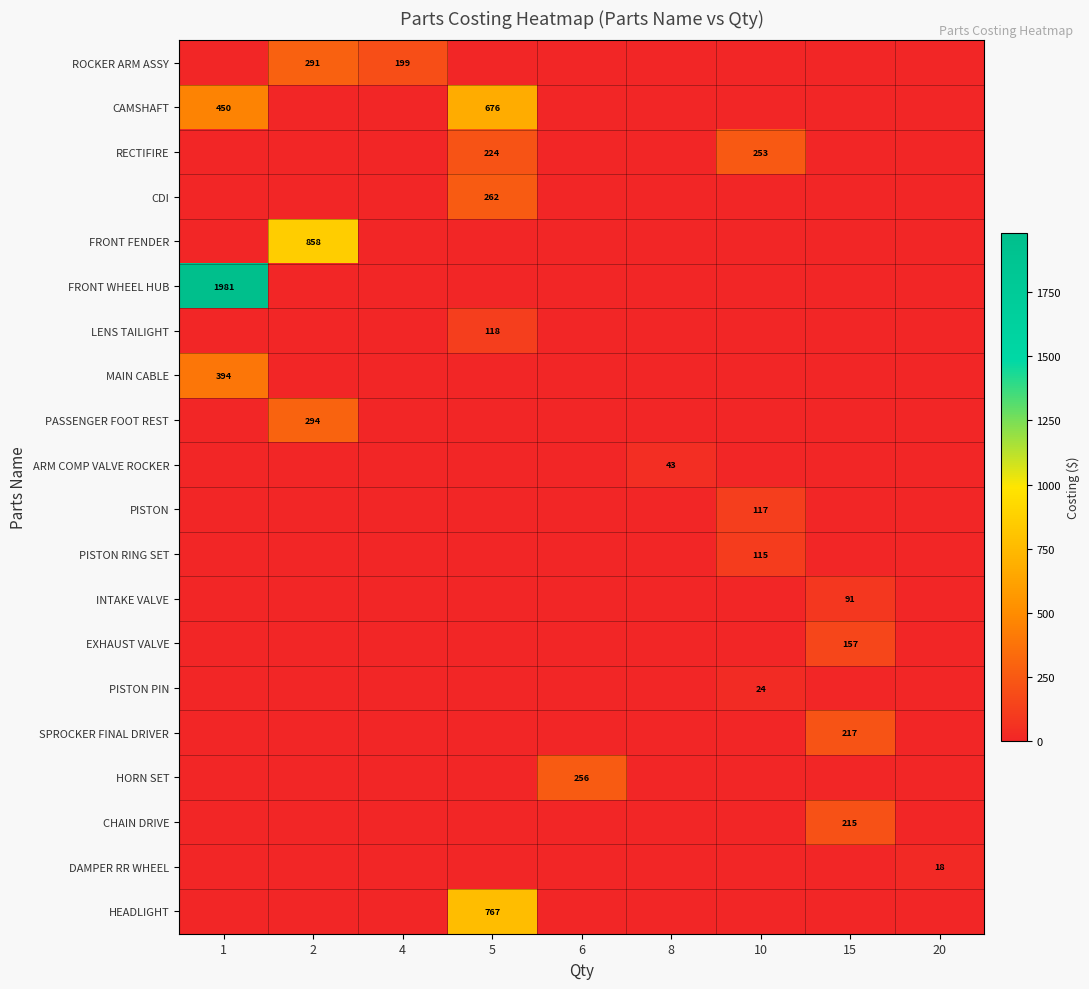

Is the value of PISTON at 10 greater than the value of ARM COMP VALVE ROCKER at 8?

Yes